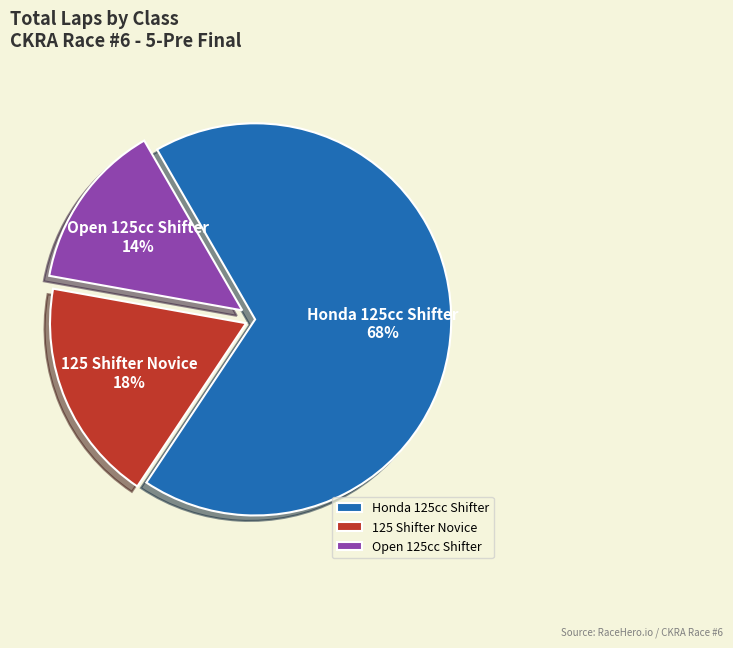

True or false: 125 Shifter Novice accounts for 7% of the total.

False